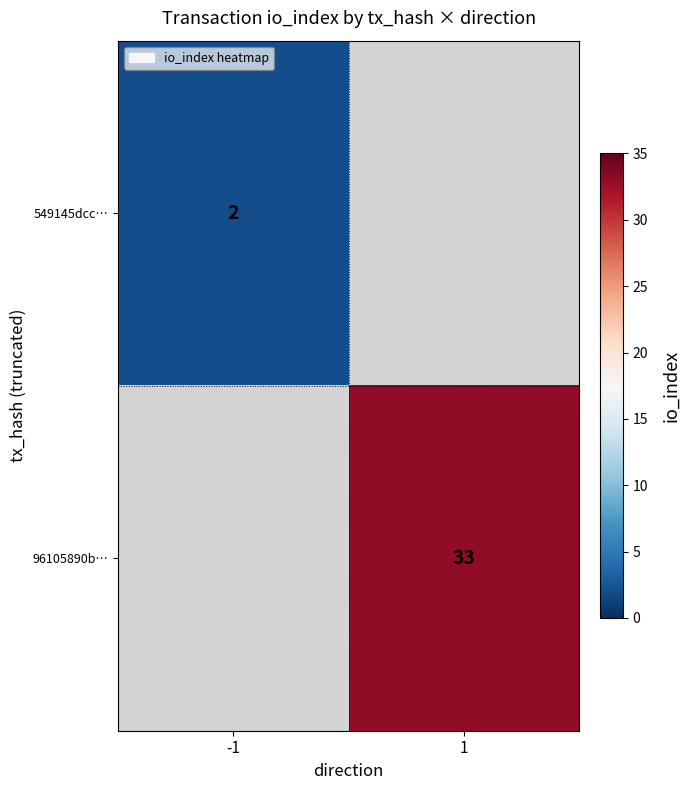

Count the number of categories in the chart.

2